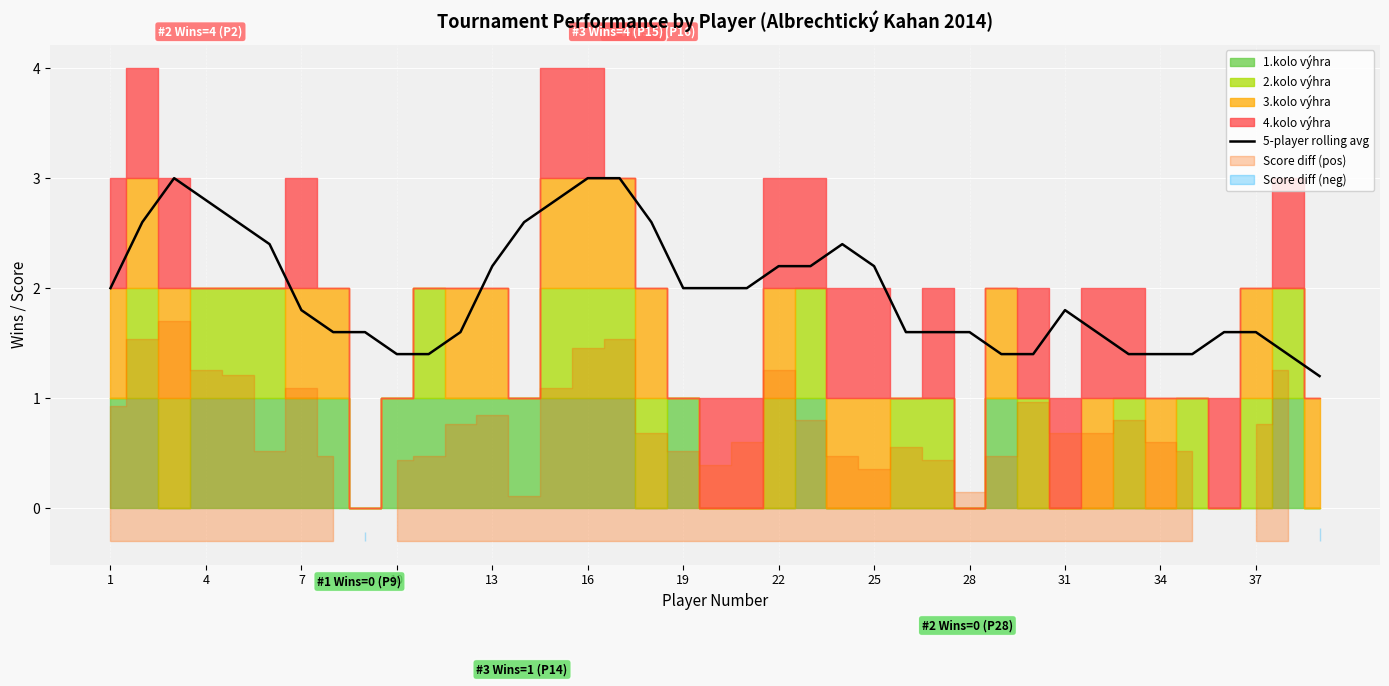

True or false: there are more than 0 points higher than both neighbors.

True